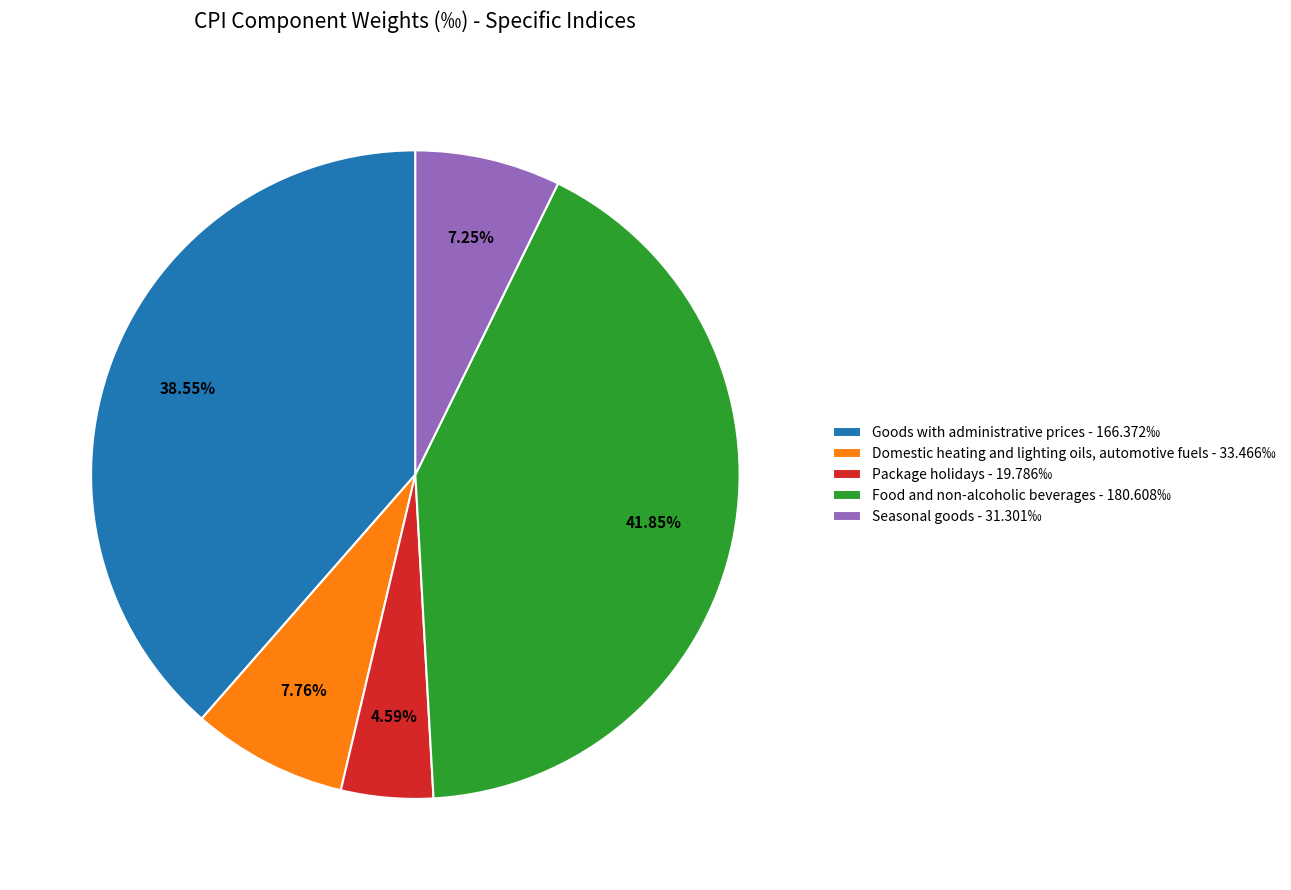

What percentage is the Seasonal goods slice, to the nearest percent?

7%